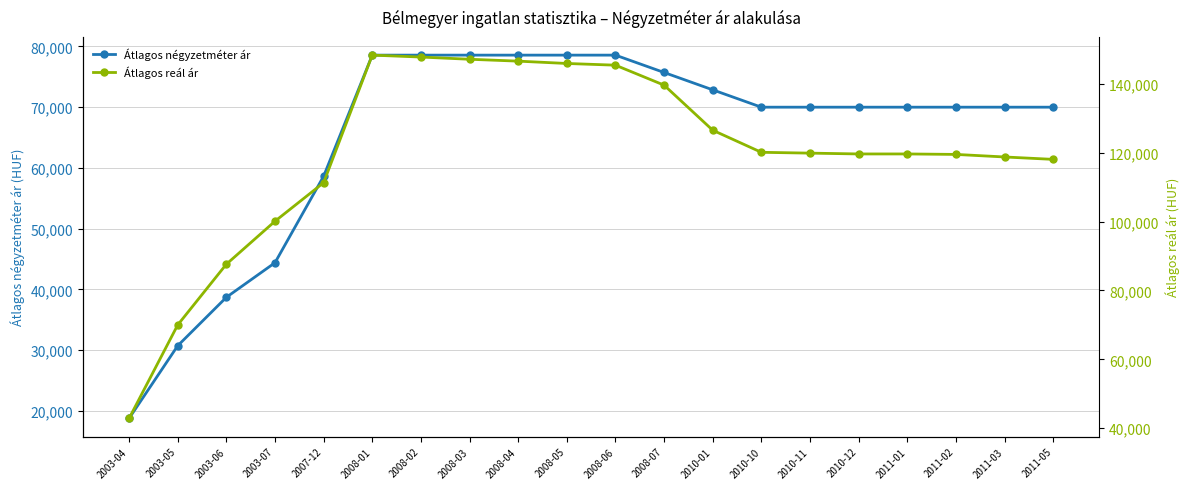

True or false: Átlagos reál ár and Átlagos négyzetméter ár intersect in this chart.

False